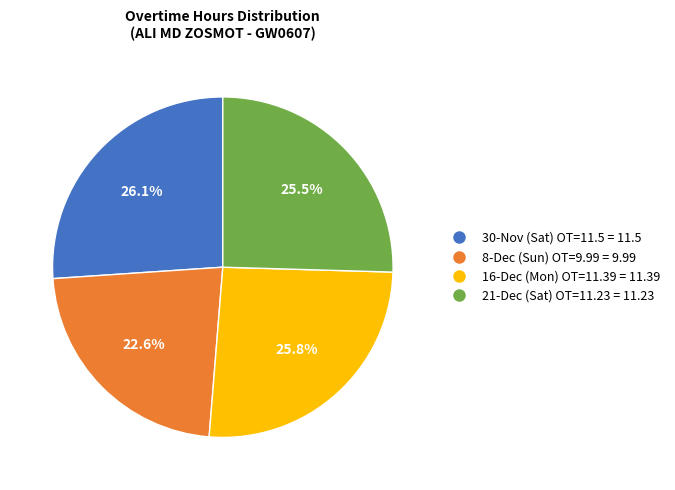

Do 8-Dec (Sun) OT=9.99 = 9.99 and 16-Dec (Mon) OT=11.39 = 11.39 together represent more than half of the pie?

No